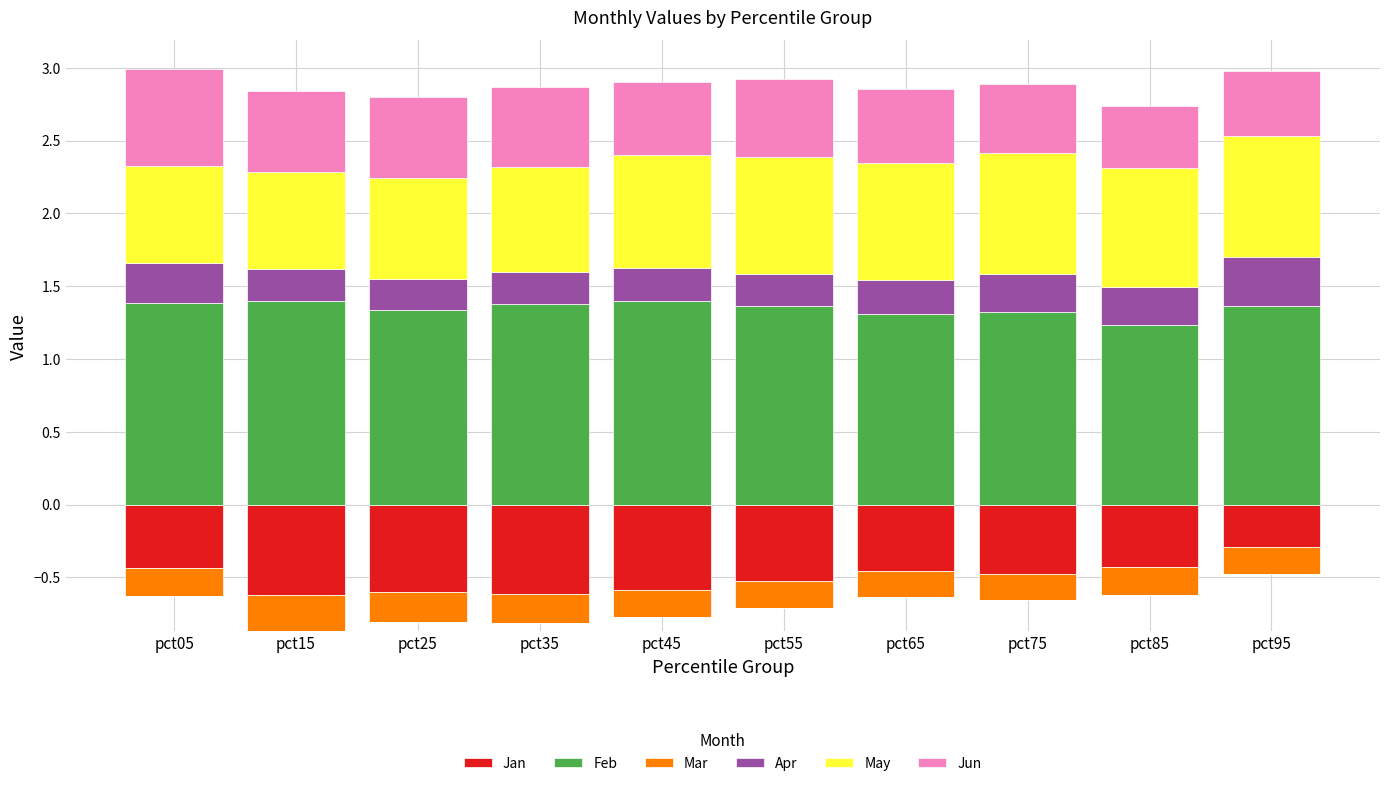

The Feb series shows 1.3 at pct75. True or false?

True